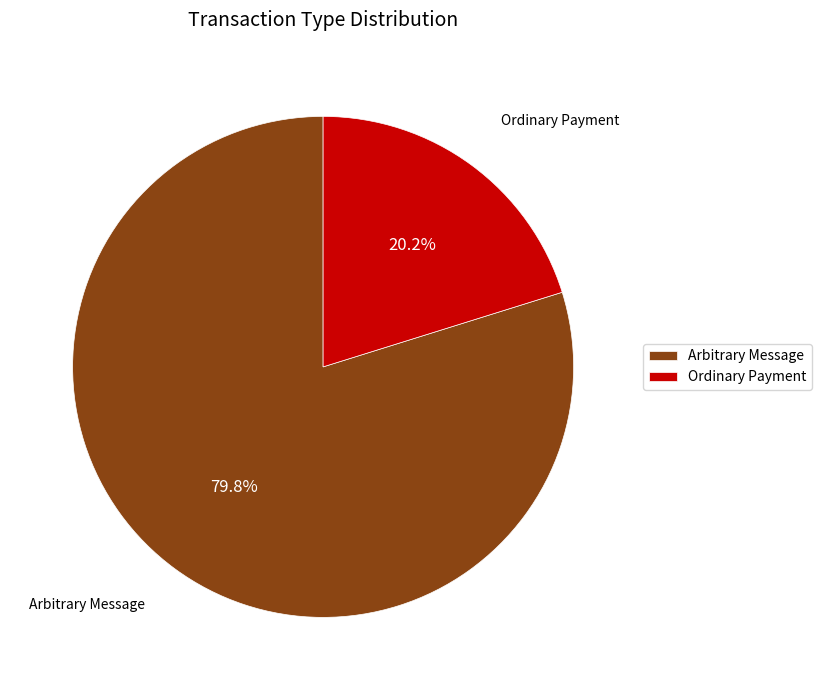

How many segments does this pie chart have?

2